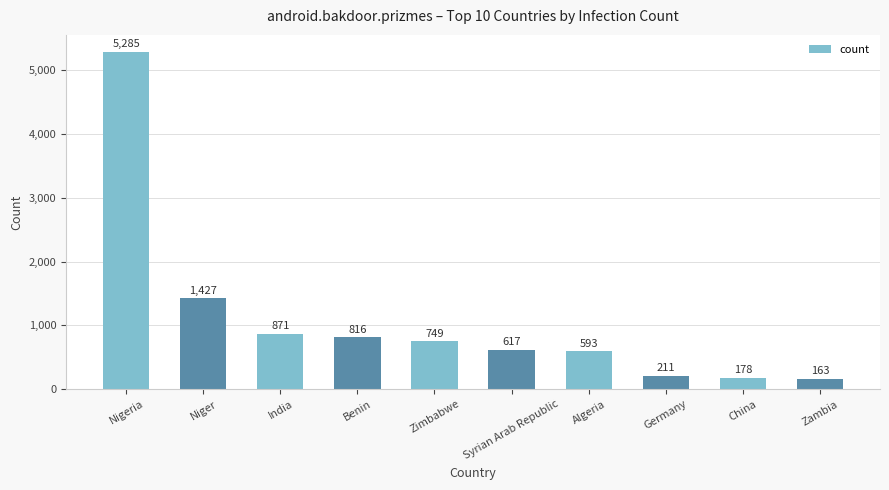

The value at Germany is 211. True or false?

True